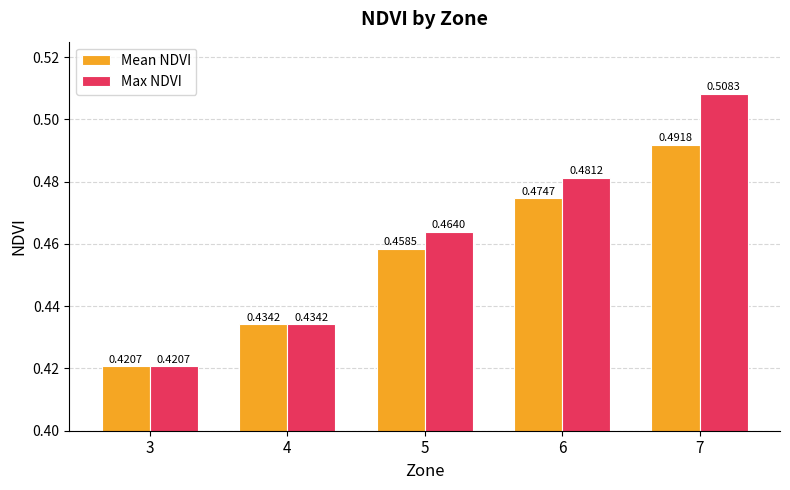

Rank the series by their maximum value, from lowest to highest.

Mean NDVI, Max NDVI